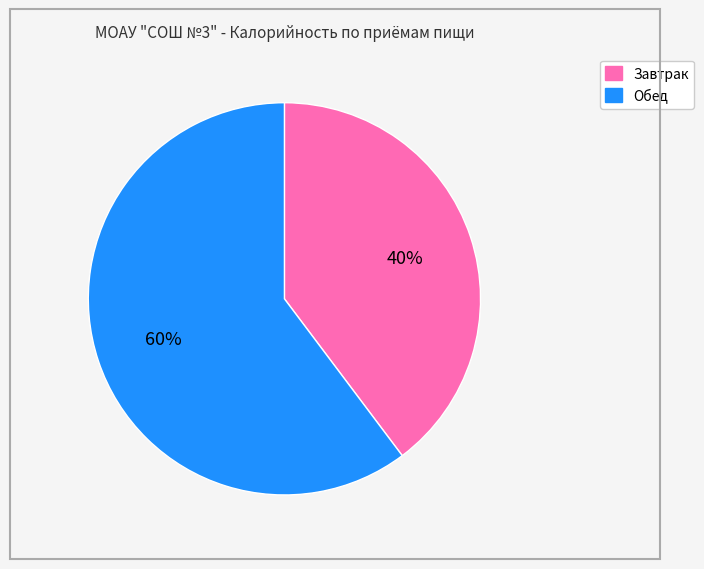

Combined, do Завтрак and Обед account for over 50%?

Yes